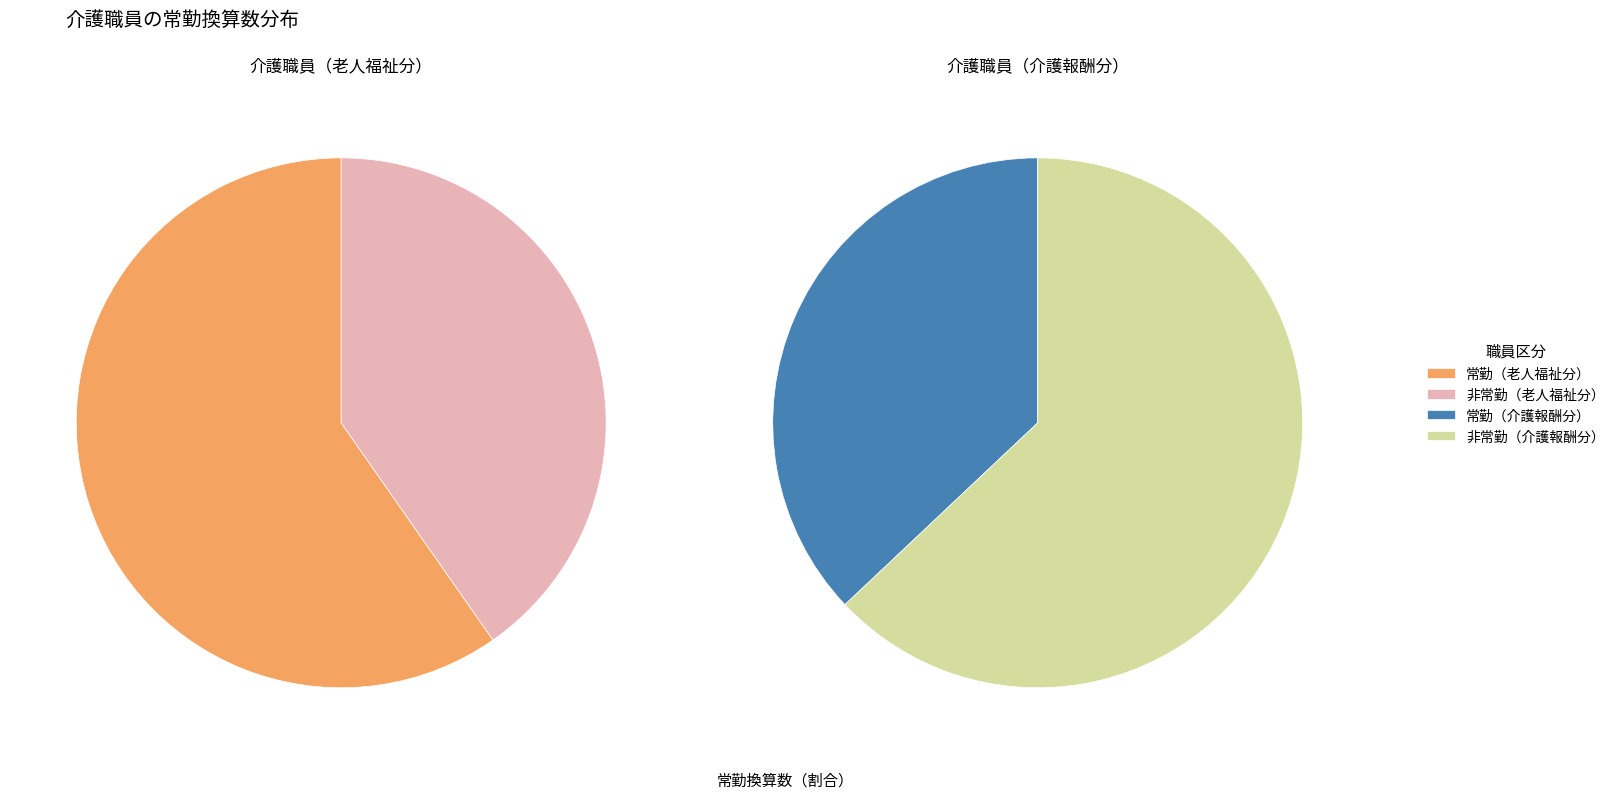

Does any single category account for the majority?

No